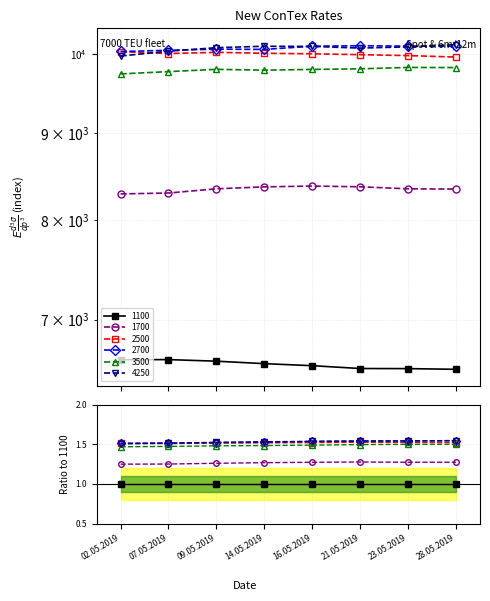

How many interior local valleys does the 3500 series have?

1